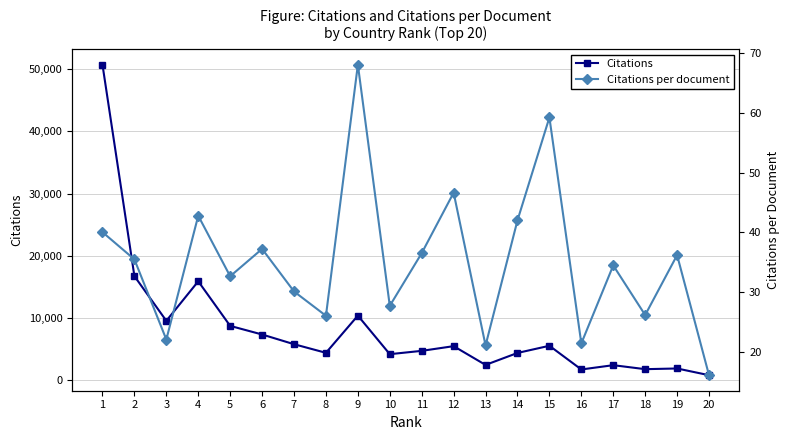

What is the highest value of the Citations series?

50699.0